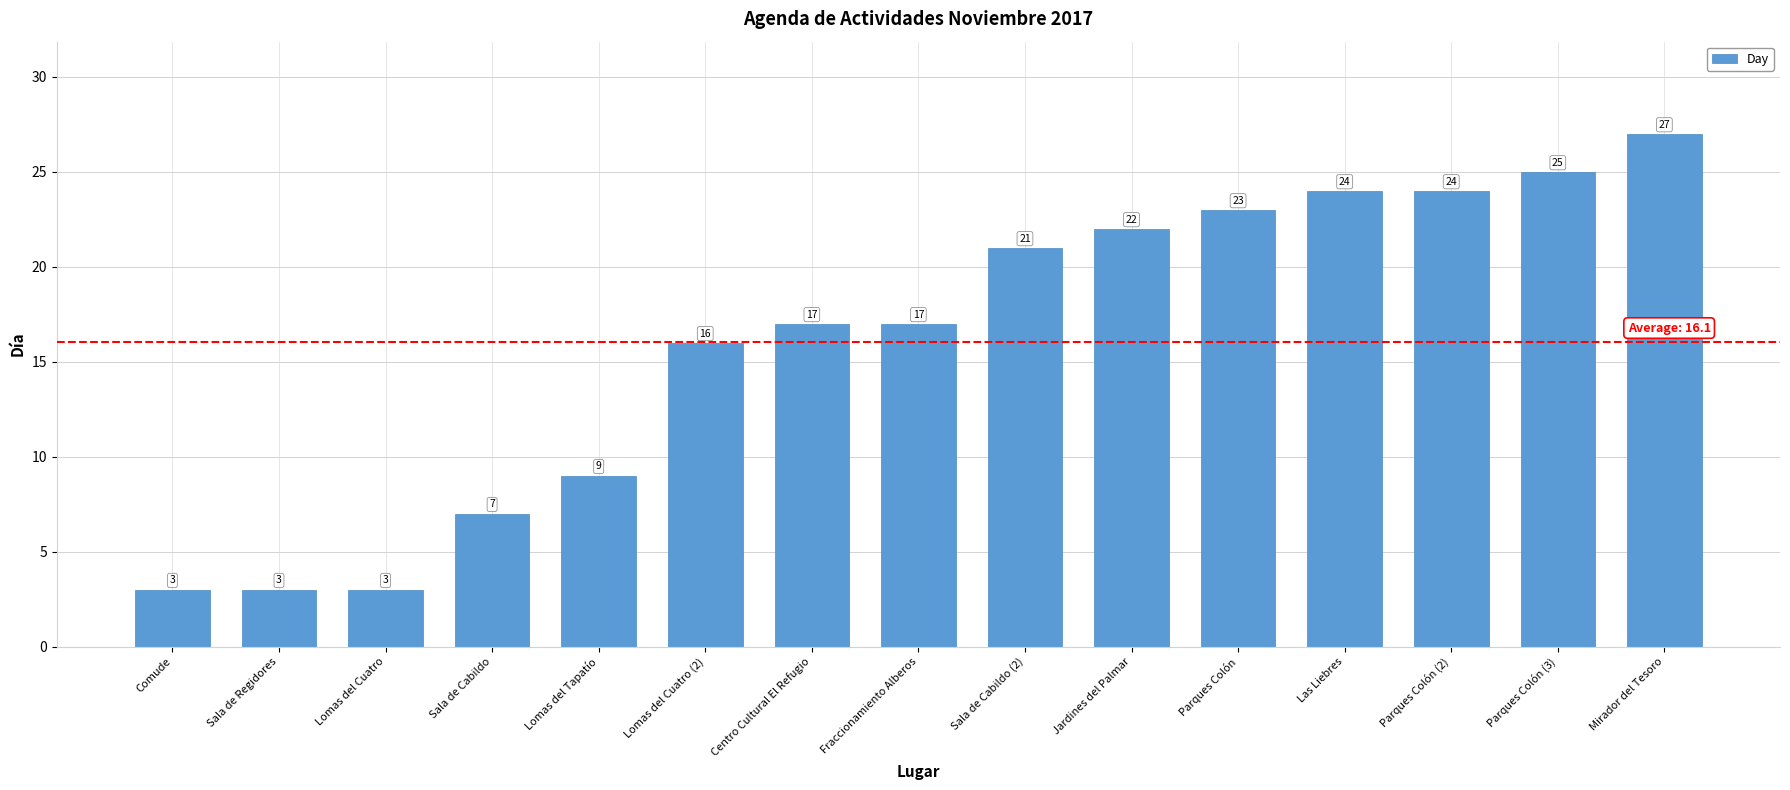

The chart shows a value of 1 at Comude. True or false?

False